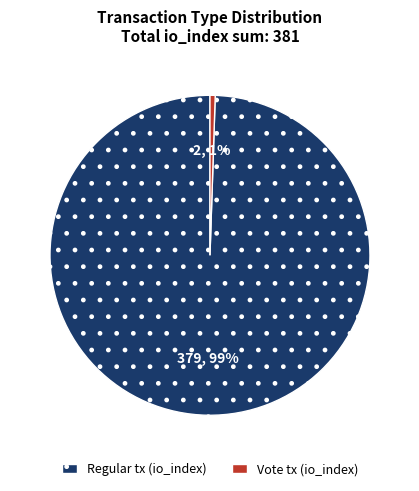

Is it true that Vote is 1% of the pie?

True